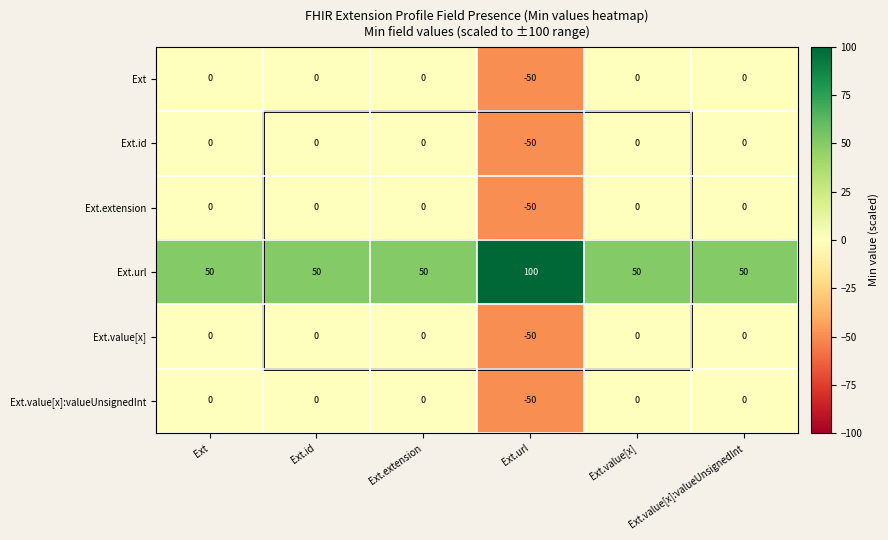

Which series has the largest total across all categories?

Ext.url